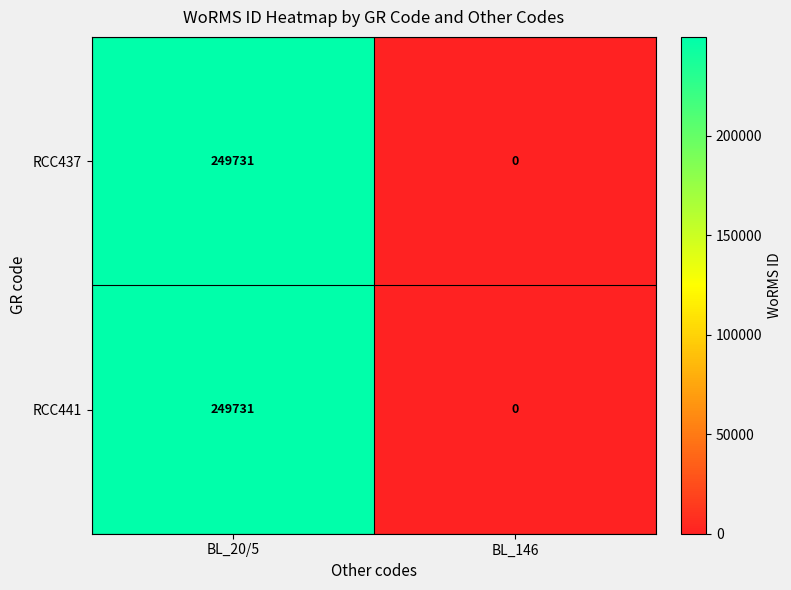

How many categories are shown in the chart?

2